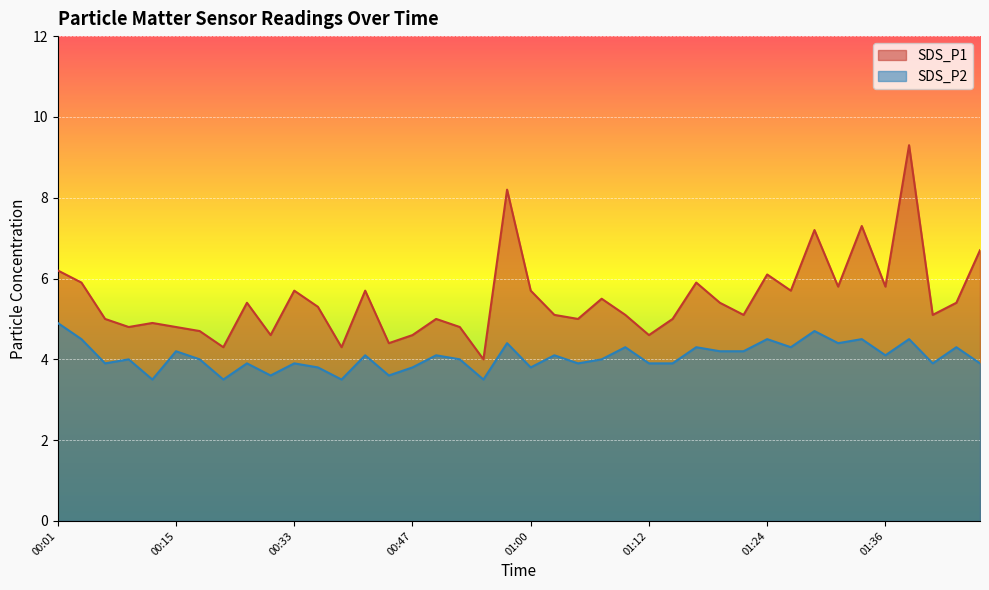

Reading left to right, list all the values displayed in this chart.

SDS_P1: 00:01=6.2	00:03=5.9	00:06=5.0	00:08=4.8	00:13=4.9	00:15=4.8	00:18=4.7	00:25=4.3	00:28=5.4	00:30=4.6	00:33=5.7	00:35=5.3	00:38=4.3	00:40=5.7	00:42=4.4	00:47=4.6	00:50=5.0	00:52=4.8	00:55=4.0	00:57=8.2	01:00=5.7	01:02=5.1	01:04=5.0	01:07=5.5	01:09=5.1	01:12=4.6	01:14=5.0	01:17=5.9	01:19=5.4	01:21=5.1	01:24=6.1	01:26=5.7	01:29=7.2	01:31=5.8	01:33=7.3	01:36=5.8	01:38=9.3	01:41=5.1	01:43=5.4	01:46=6.7
SDS_P2: 00:01=4.9	00:03=4.5	00:06=3.9	00:08=4.0	00:13=3.5	00:15=4.2	00:18=4.0	00:25=3.5	00:28=3.9	00:30=3.6	00:33=3.9	00:35=3.8	00:38=3.5	00:40=4.1	00:42=3.6	00:47=3.8	00:50=4.1	00:52=4.0	00:55=3.5	00:57=4.4	01:00=3.8	01:02=4.1	01:04=3.9	01:07=4.0	01:09=4.3	01:12=3.9	01:14=3.9	01:17=4.3	01:19=4.2	01:21=4.2	01:24=4.5	01:26=4.3	01:29=4.7	01:31=4.4	01:33=4.5	01:36=4.1	01:38=4.5	01:41=3.9	01:43=4.3	01:46=3.9